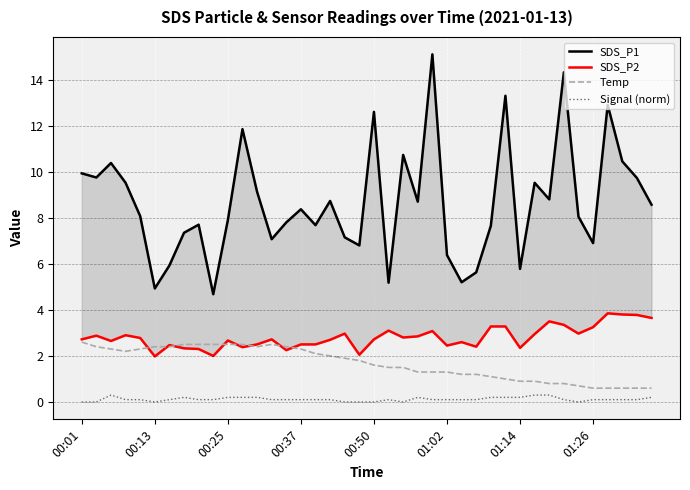

How many data points in SDS_P2 are above 2?

38